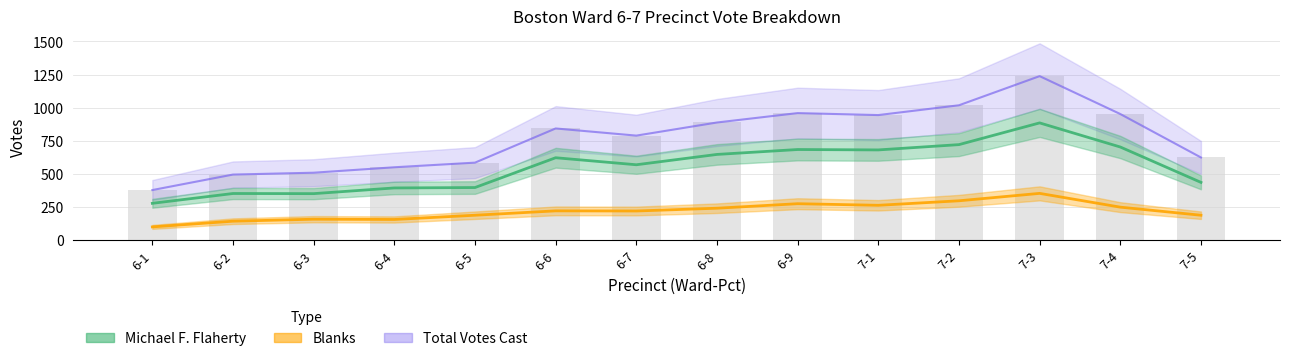

What are all the series names shown in the legend?

Michael F. Flaherty, Blanks, Total Votes Cast